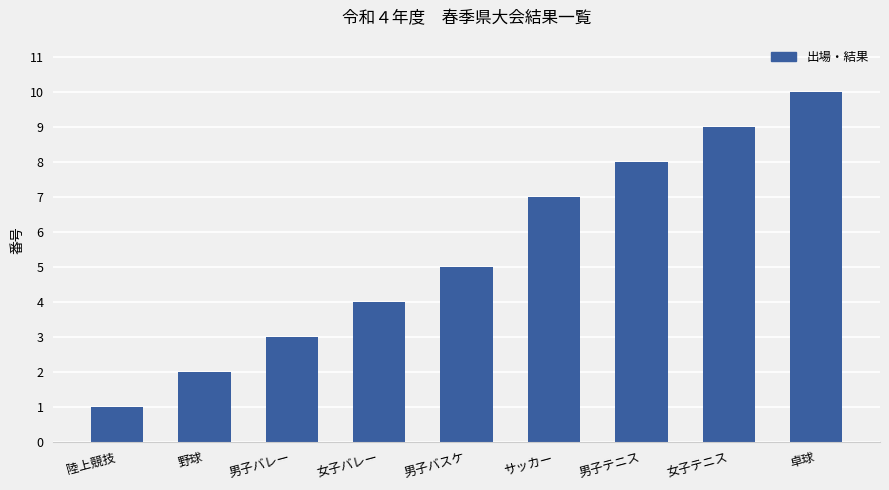

Rank the categories by value from highest to lowest.

卓球, 女子テニス, 男子テニス, サッカー, 男子バスケ, 女子バレー, 男子バレー, 野球, 陸上競技